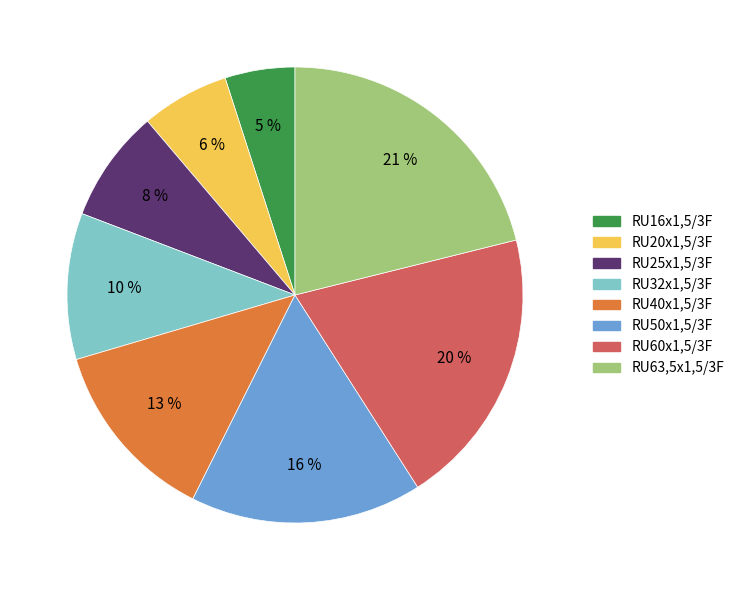

Combined, do RU60x1,5/3F and RU32x1,5/3F account for over 50%?

No